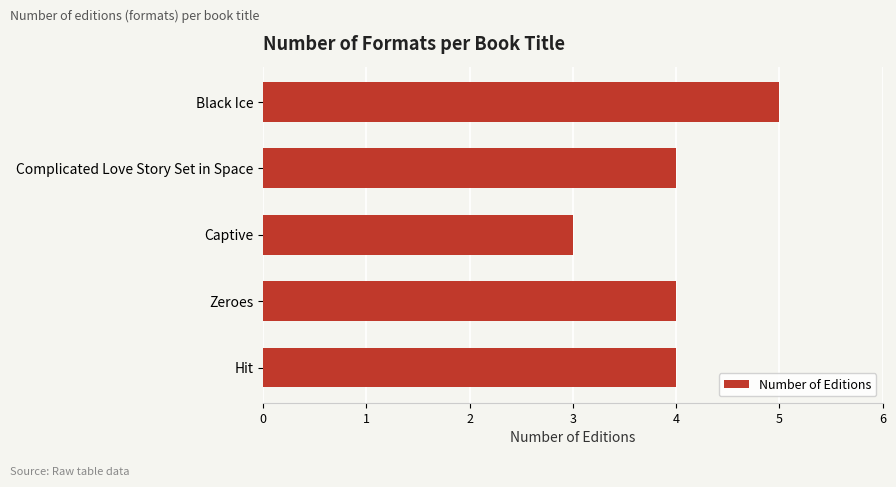

The chart shows a value of 2 at Hit. True or false?

False